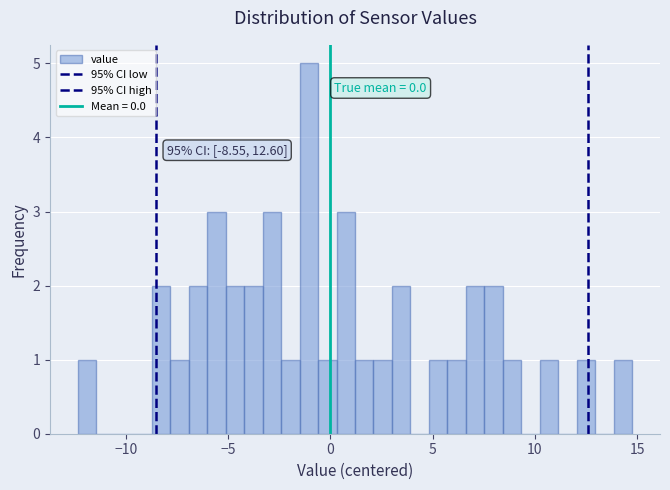

Read against the x-axis, roughly where is the centre of the tallest bar?

-1.0